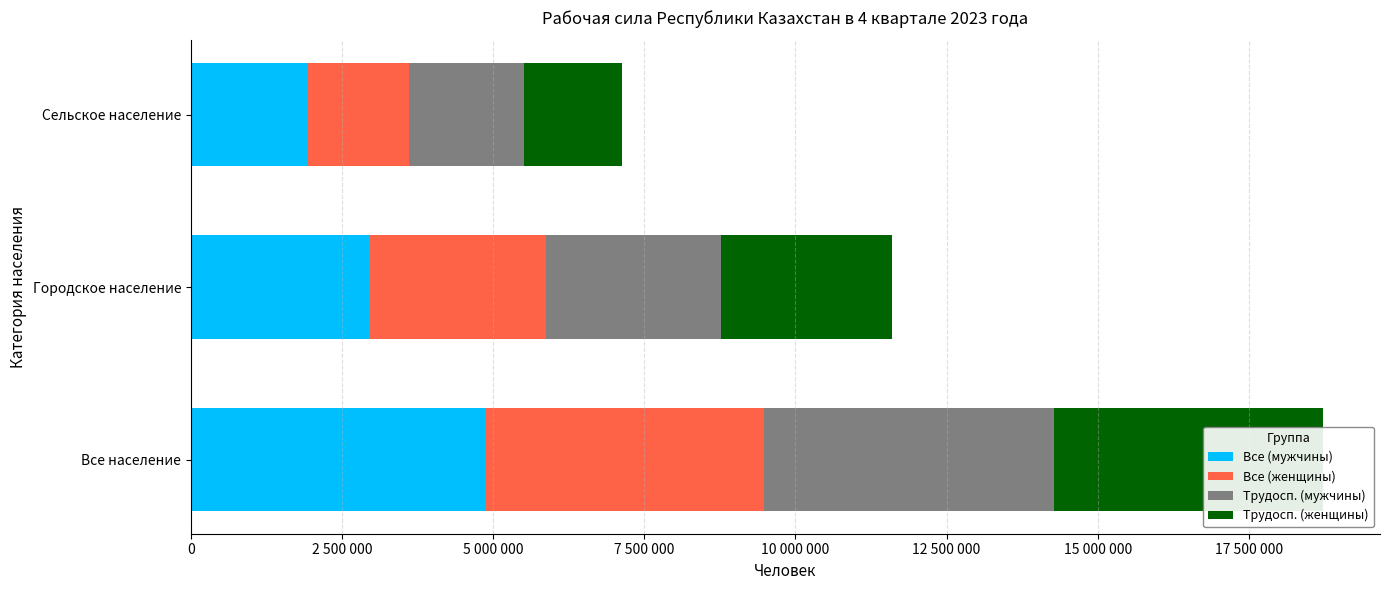

Reading left to right, list all the values displayed in this chart.

Все (мужчины): 4872039	2938114	1933925
Все (женщины): 4616123	2940013	1676110
Трудосп. (мужчины): 4790174	2890123	1900051
Трудосп. (женщины): 4454764	2835656	1619108